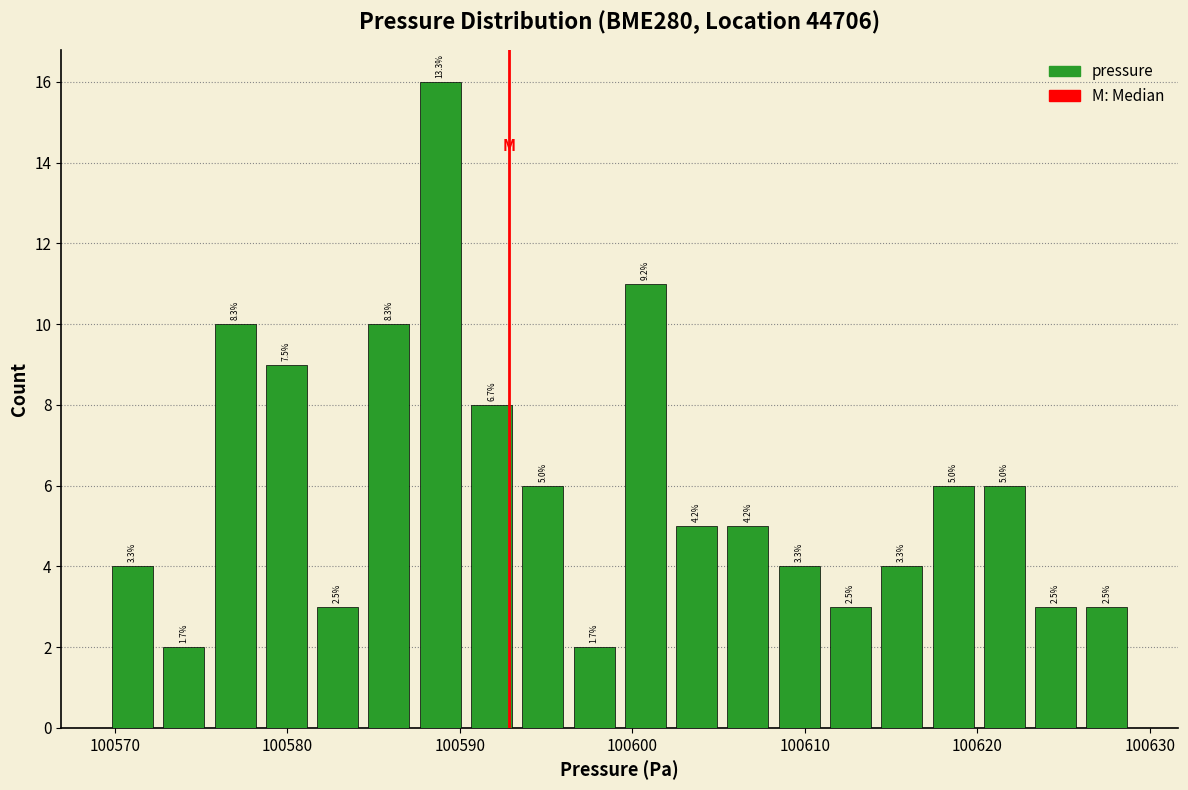

Around what value on the x-axis is the tallest bar? Give the approximate position of its centre, as read against the axis.

100589